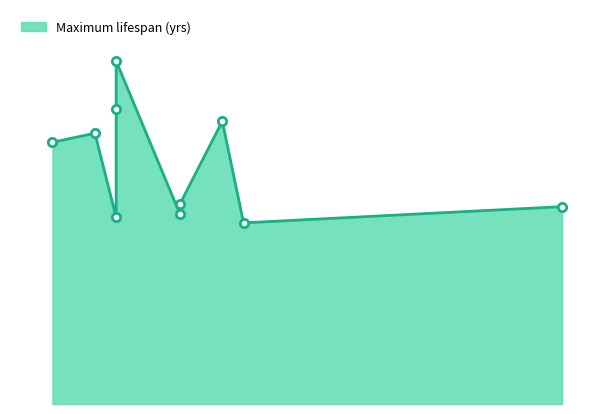

How many interior local peaks (higher than both neighbors) does the data have?

3